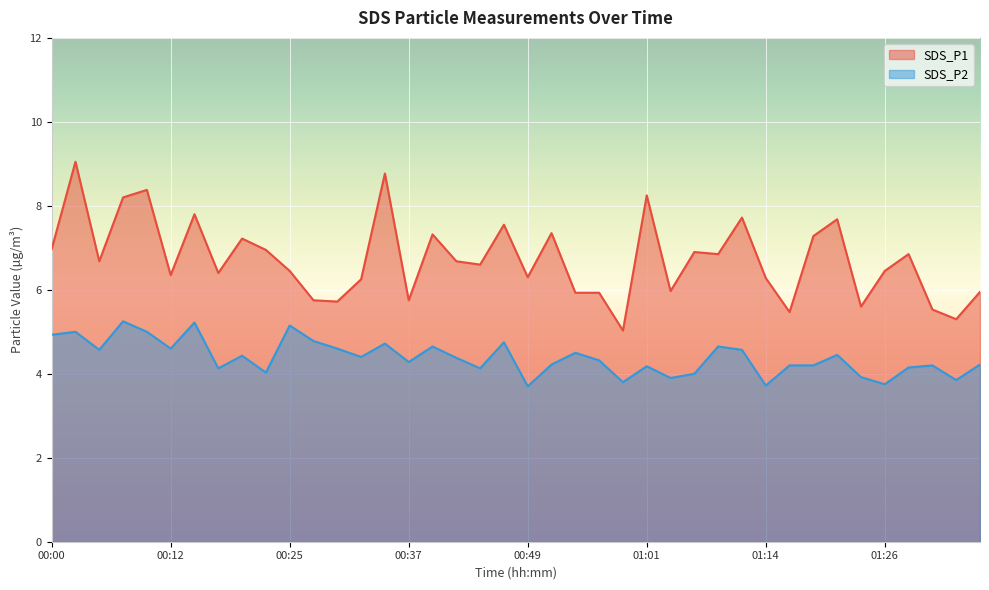

True or false: SDS_P1 has a value of 4.5 at 00:22.

False